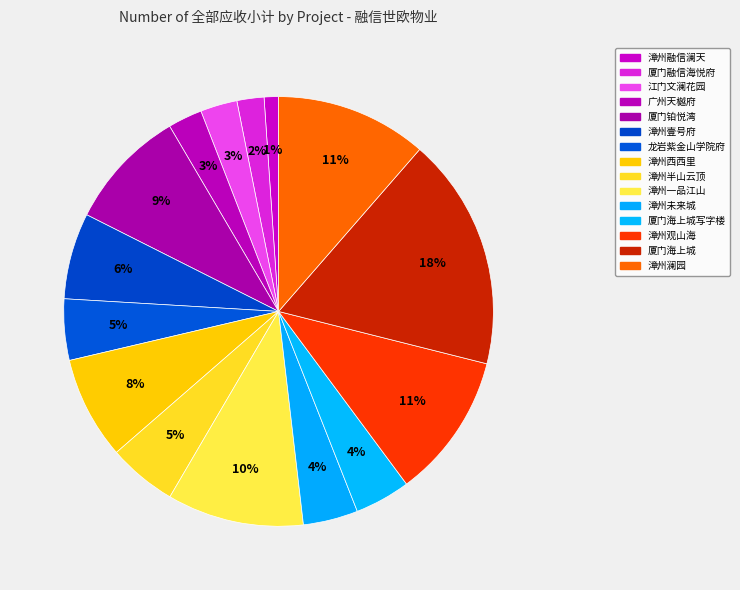

How many segments does this pie chart have?

15